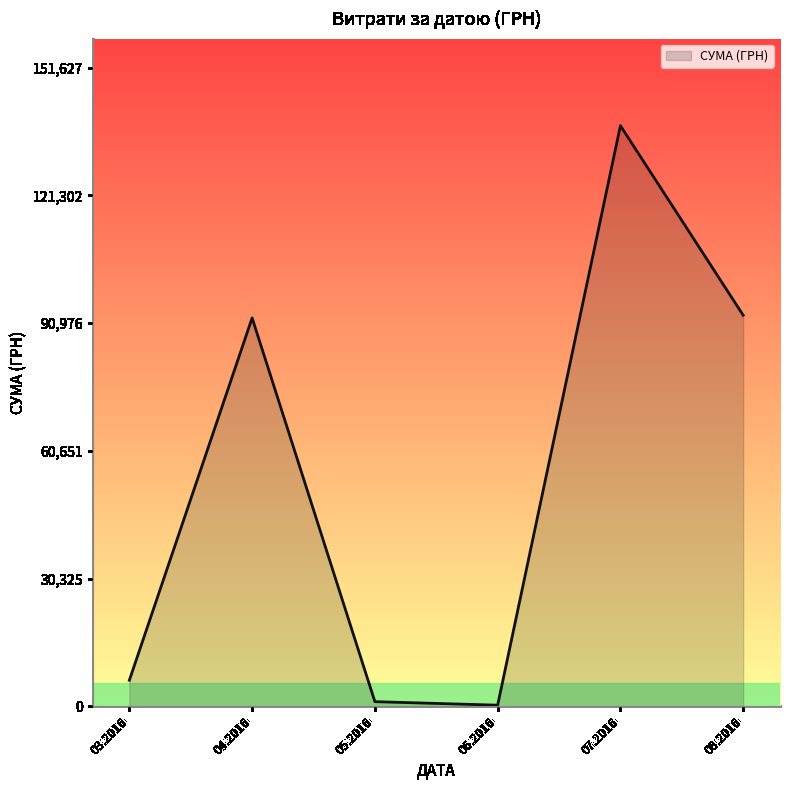

What is the maximum value shown in the chart?

137843.0